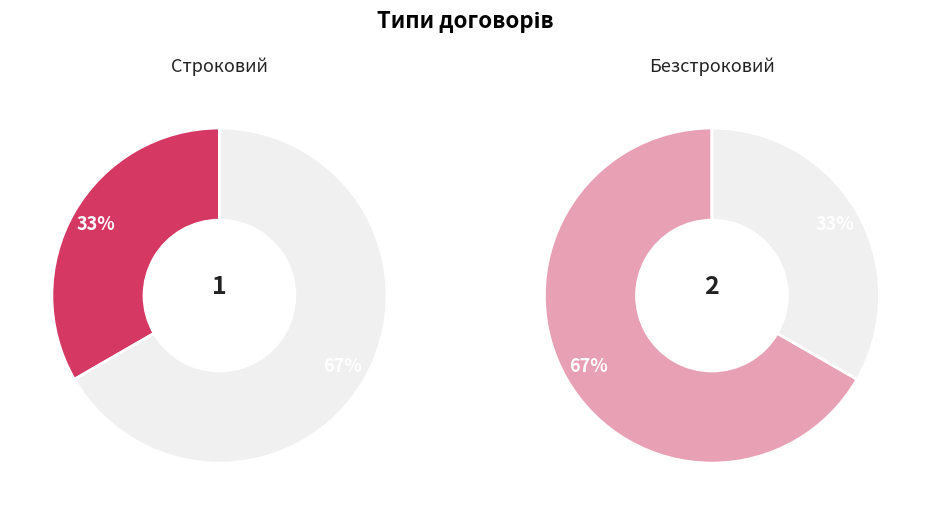

How many slices are in this pie chart?

2